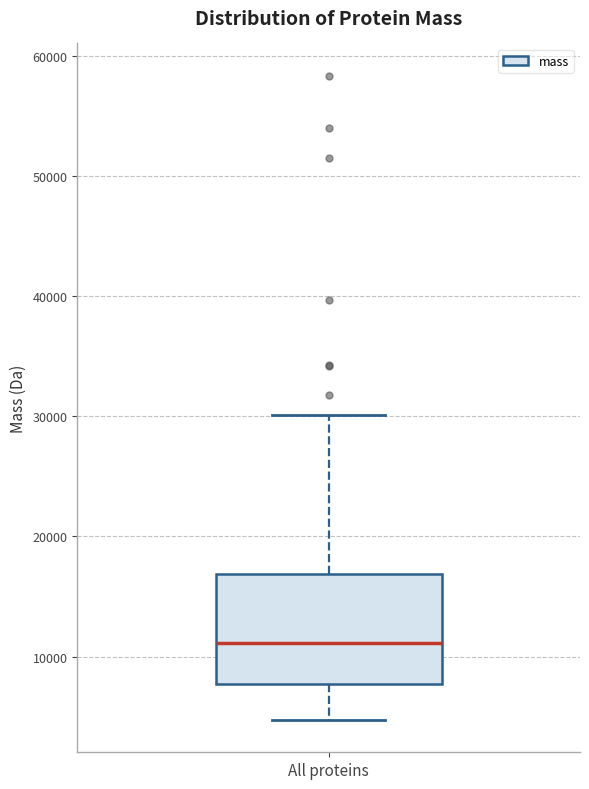

Where is the lower edge of the box for All proteins on the y-axis? The values are not printed on the chart, so give them approximately, as read against the axis.

8000